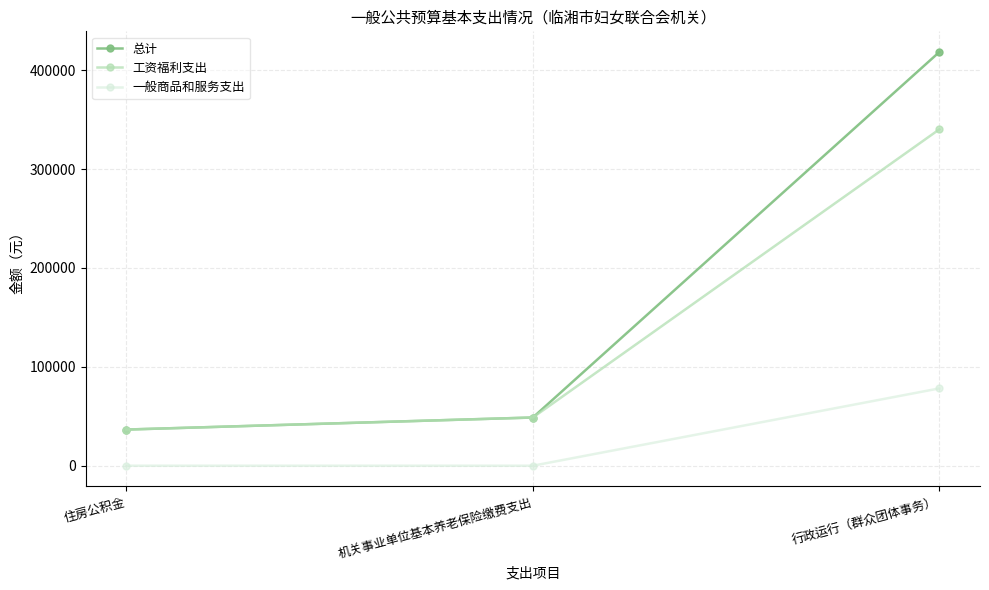

Count the number of data series in this chart.

3